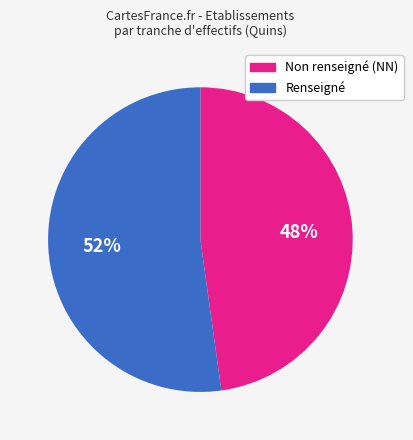

What is the largest slice in the pie chart?

Renseigné